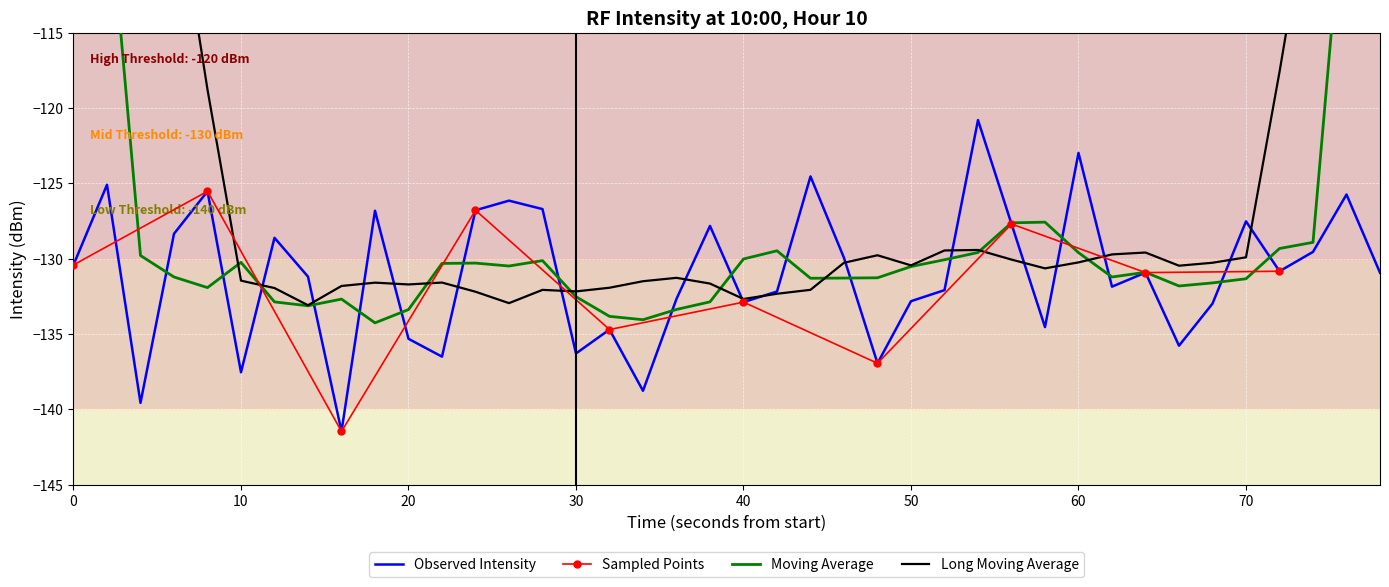

What is the difference between the maximum and second lowest values?

18.8